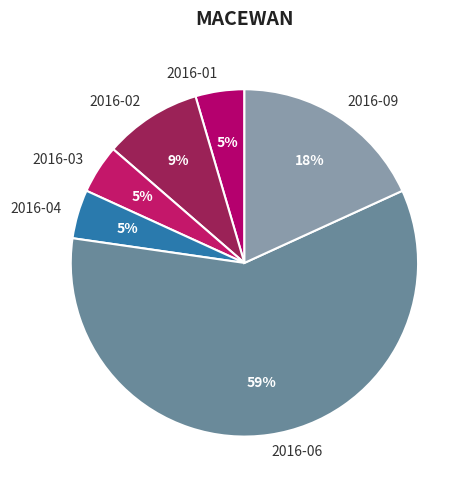

To the nearest percent, what is the average slice percentage?

17%